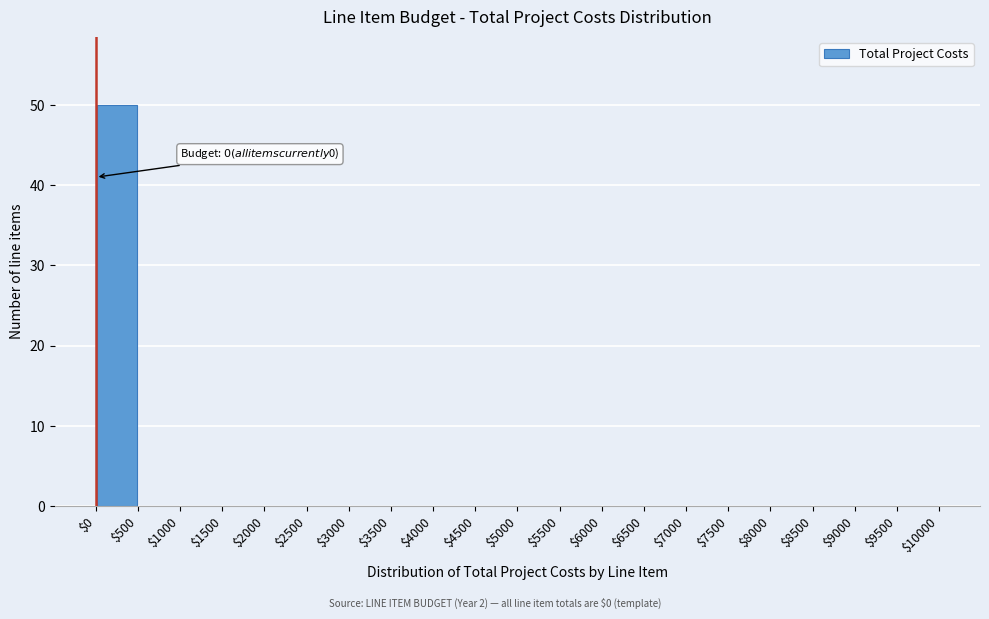

Which range on the x-axis has the tallest bar?

$0 to $500